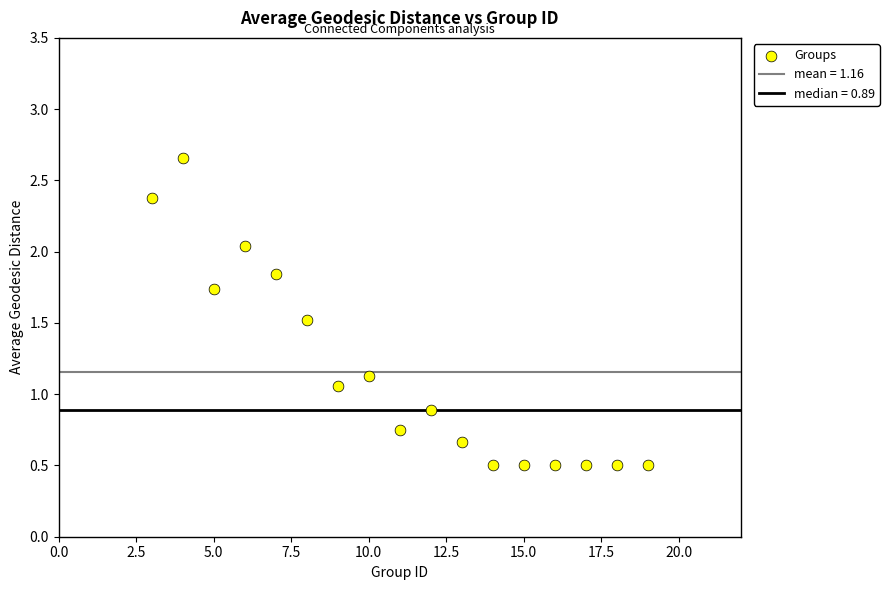

What is the range of Y values (max minus min)?

2.2